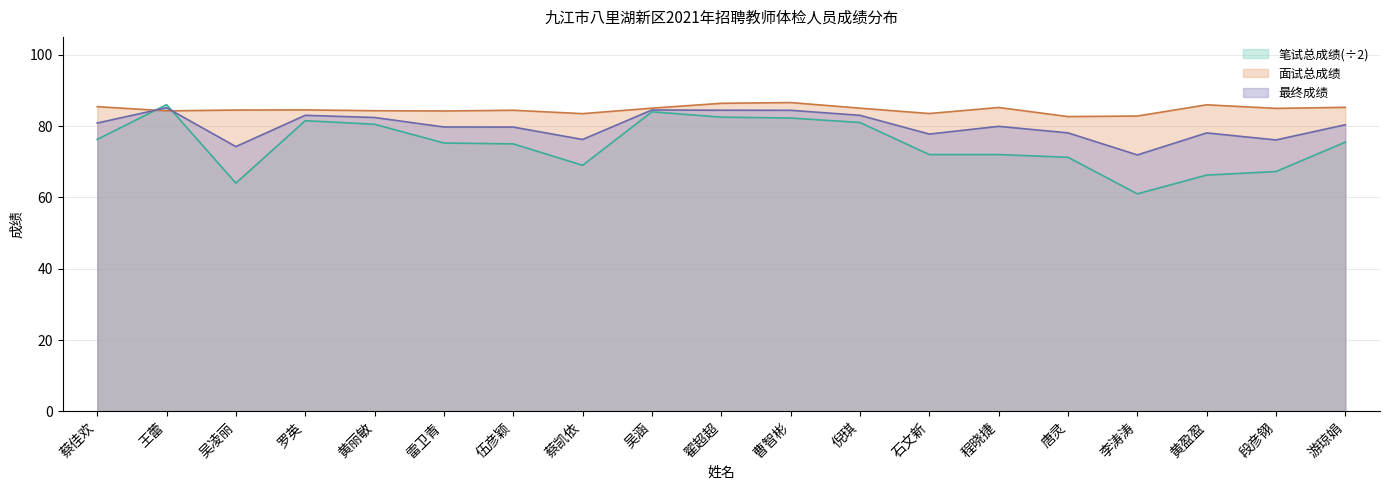

At which label is 面试总成绩 closest to 84?

雷卫青